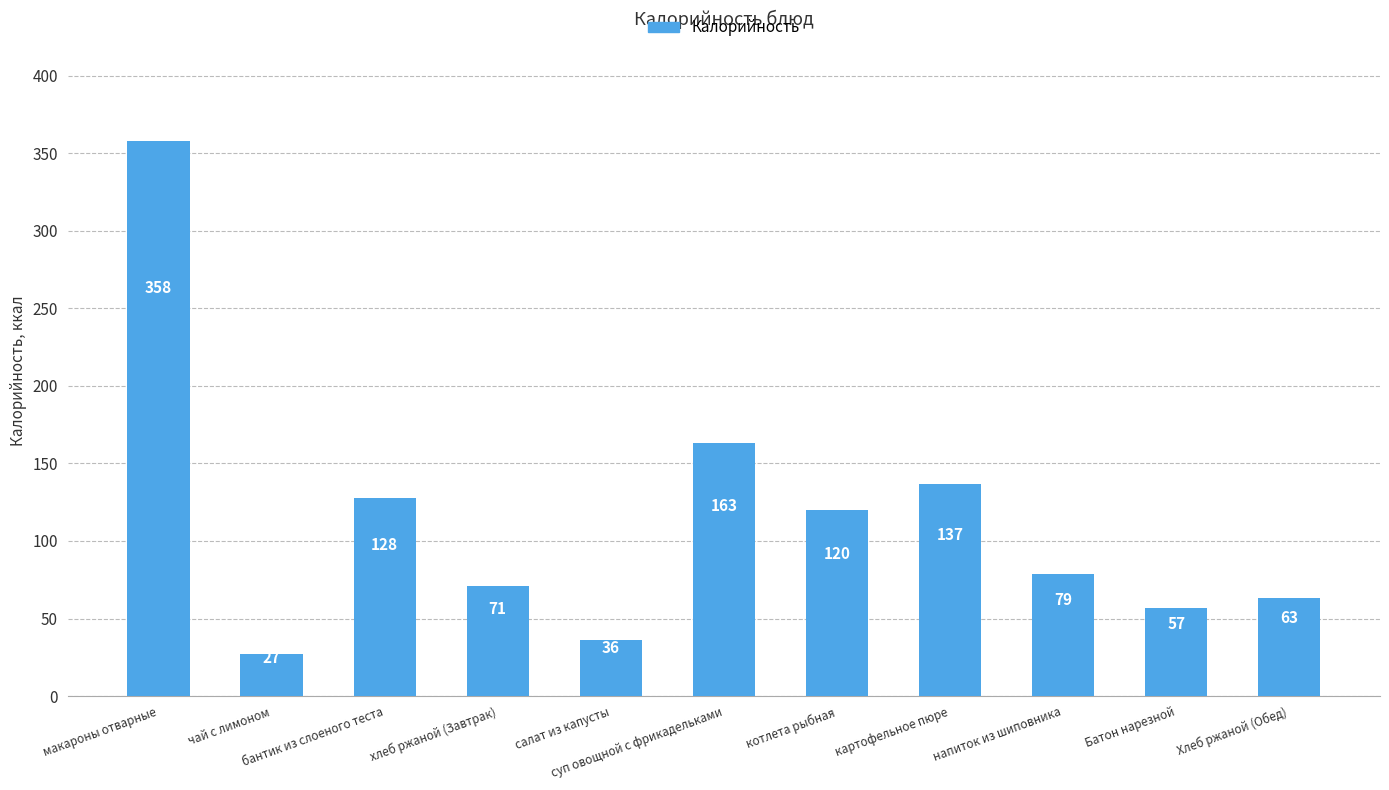

Which category has the highest value across all series?

макароны отварные